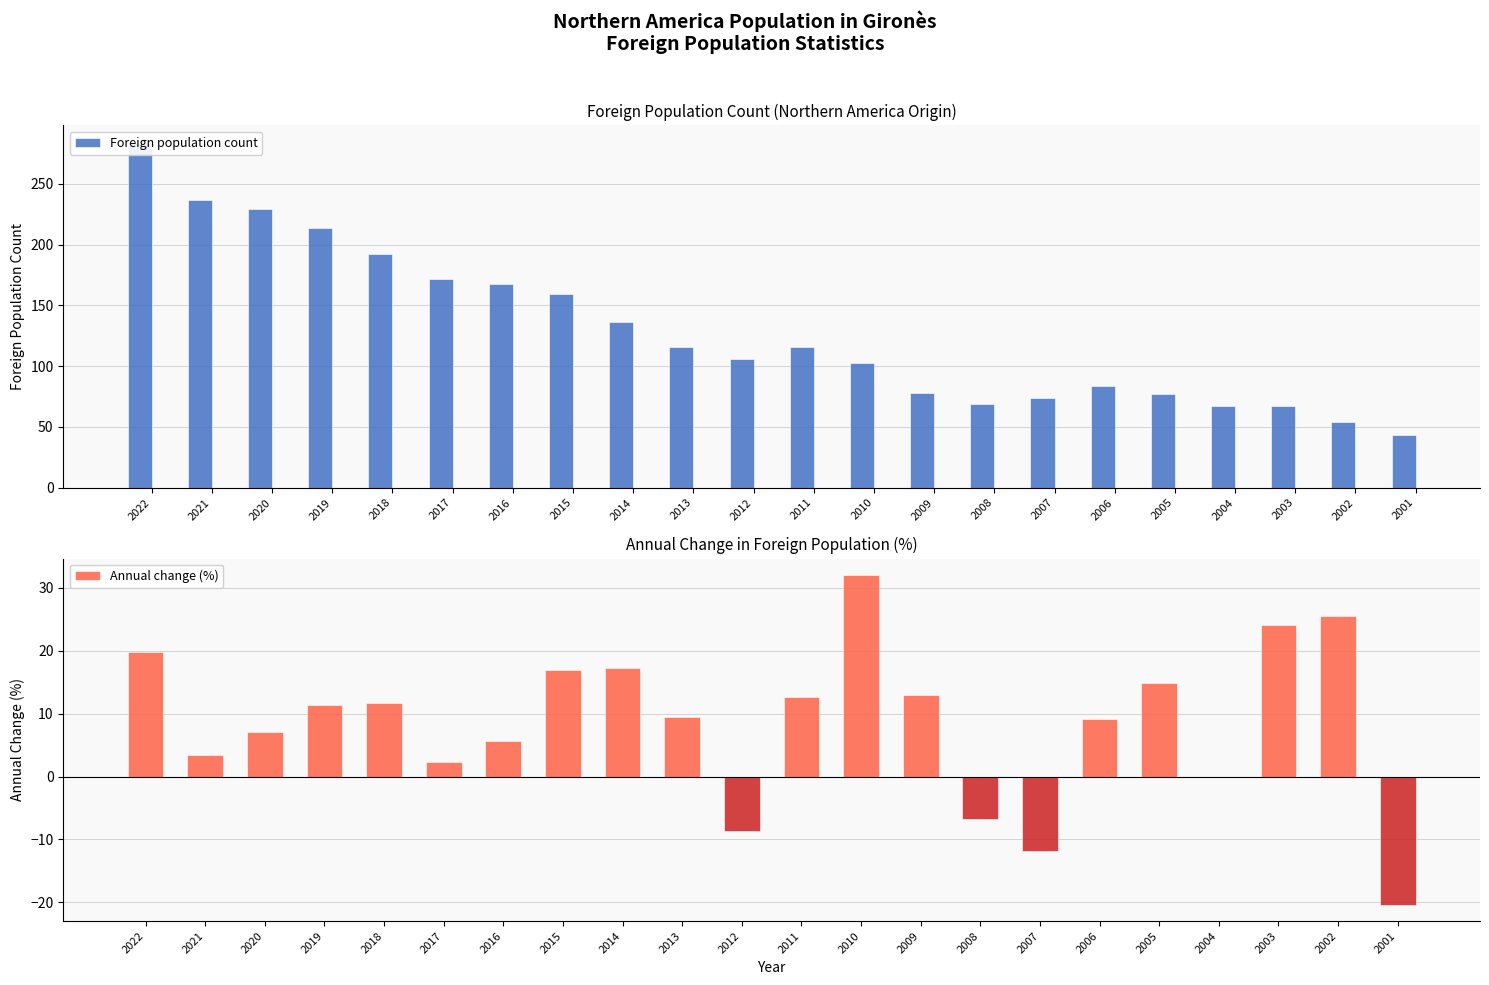

Reading left to right, list all the values displayed in this chart.

Foreign population count: 2022=284.0	2021=237.0	2020=229.0	2019=214.0	2018=192.0	2017=172.0	2016=168.0	2015=159.0	2014=136.0	2013=116.0	2012=106.0	2011=116.0	2010=103.0	2009=78.0	2008=69.0	2007=74.0	2006=84.0	2005=77.0	2004=67.0	2003=67.0	2002=54.0	2001=43.0
Annual change (%): 2022=19.8	2021=3.5	2020=7.0	2019=11.5	2018=11.6	2017=2.4	2016=5.7	2015=16.9	2014=17.2	2013=9.4	2012=-8.6	2011=12.6	2010=32.0	2009=13.0	2008=-6.8	2007=-11.9	2006=9.1	2005=14.9	2004=0.0	2003=24.1	2002=25.6	2001=-20.4